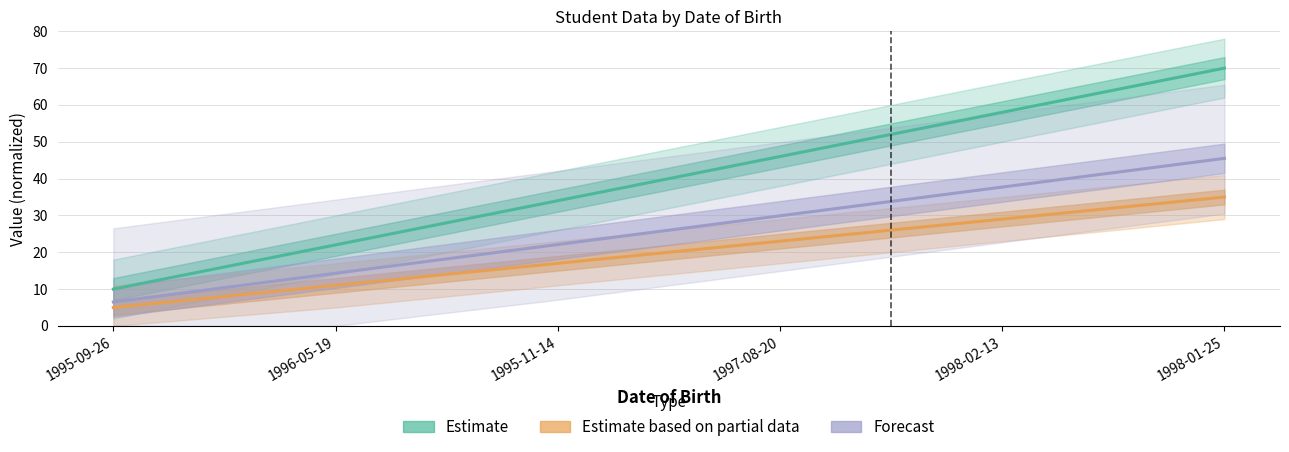

How many Estimate based on partial data values are between 11 and 29?

4